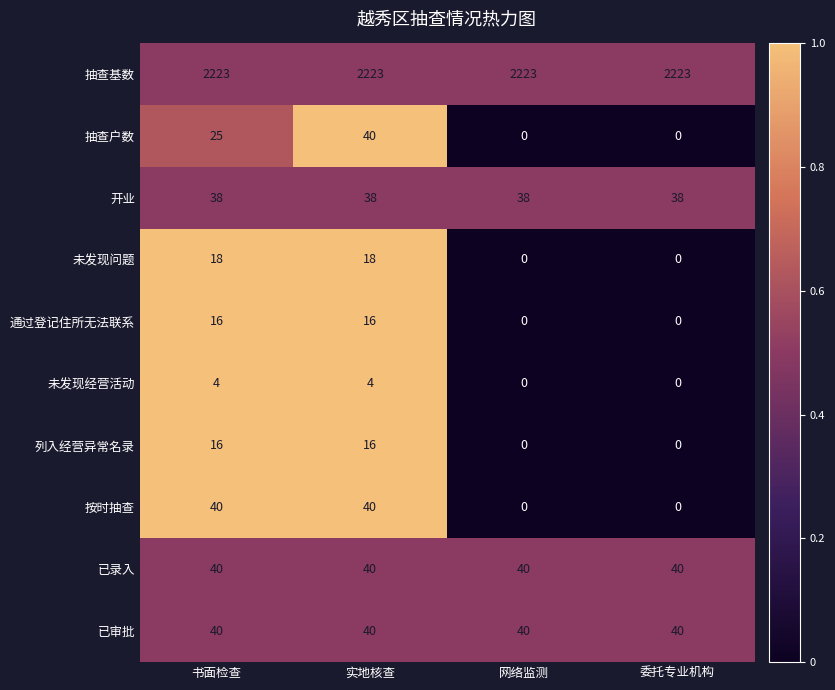

The value of 抽查基数 at 委托专业机构 is 2223. True or false?

True